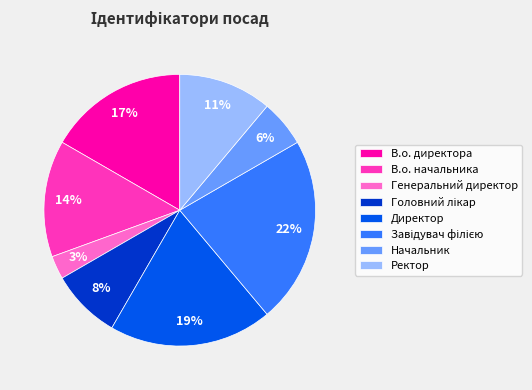

Between Начальник and Генеральний директор, which is larger?

Начальник